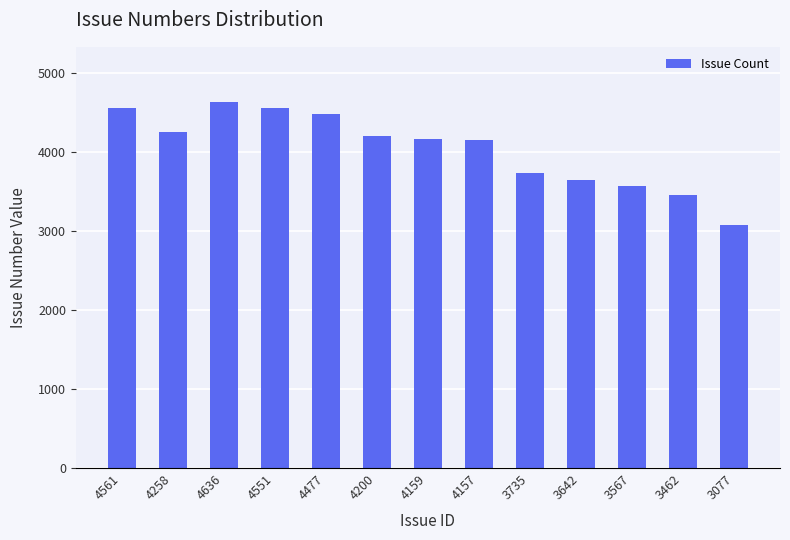

At which category does the chart reach its minimum across all series?

3077